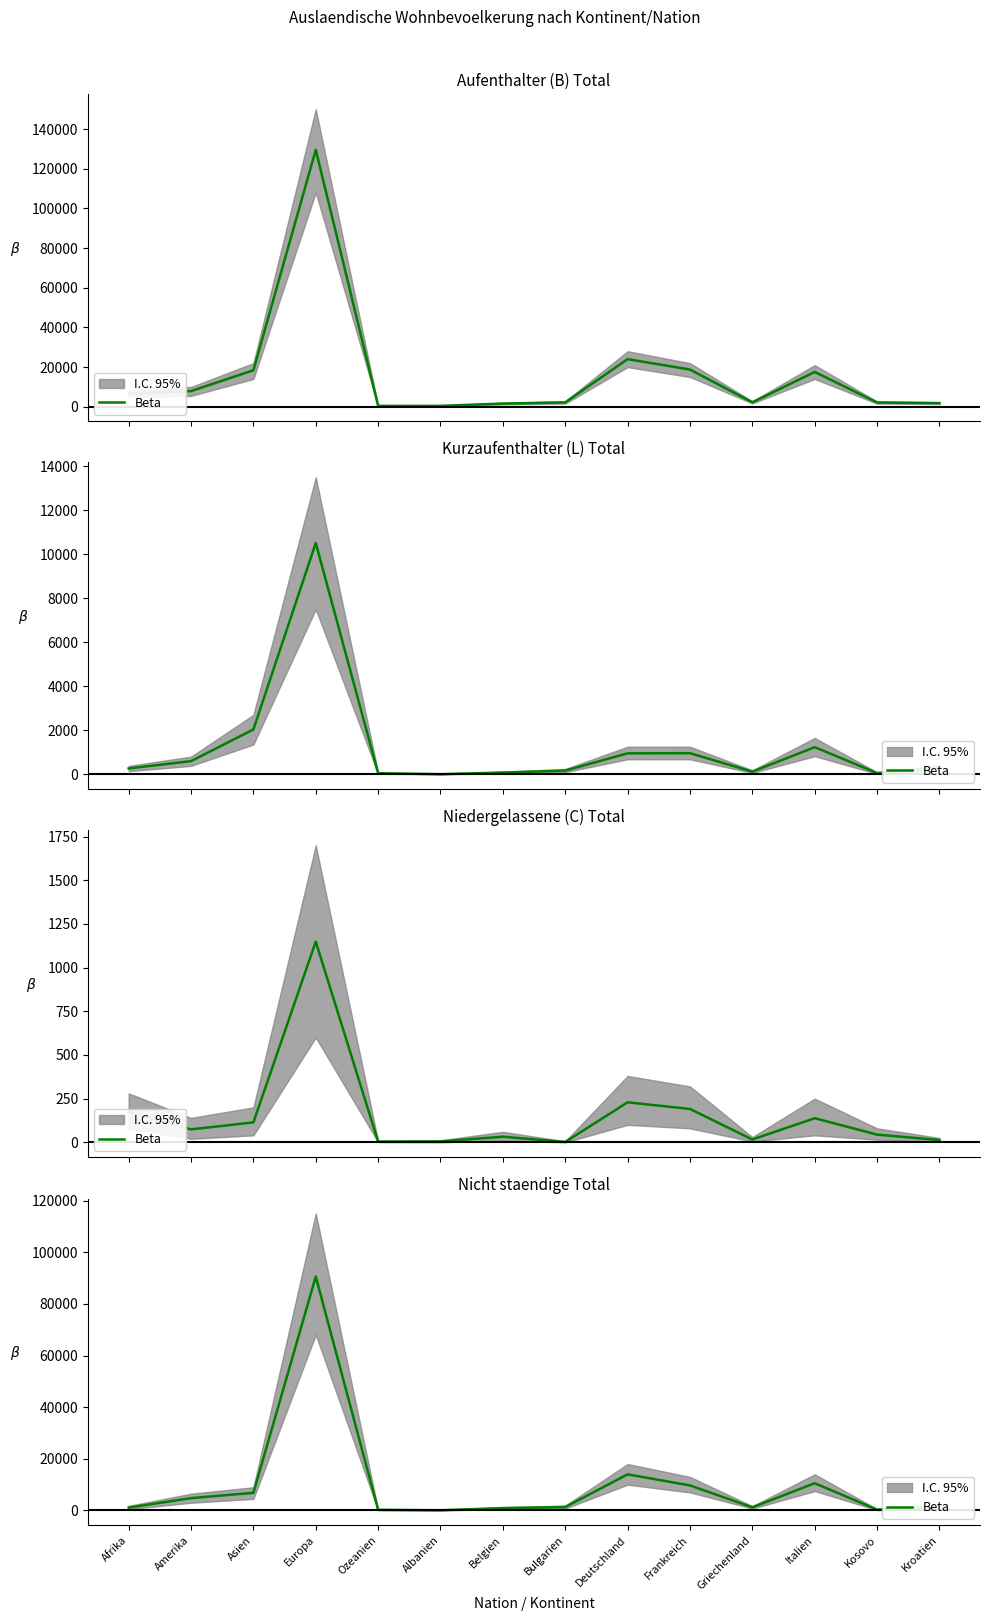

What is the change in value from Bulgarien to Deutschland?

+12667